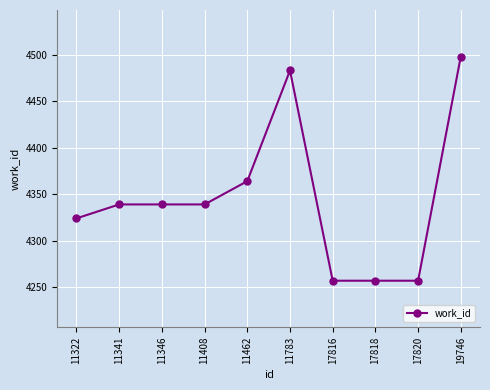

The chart shows a value of 4498 at 19746. True or false?

True